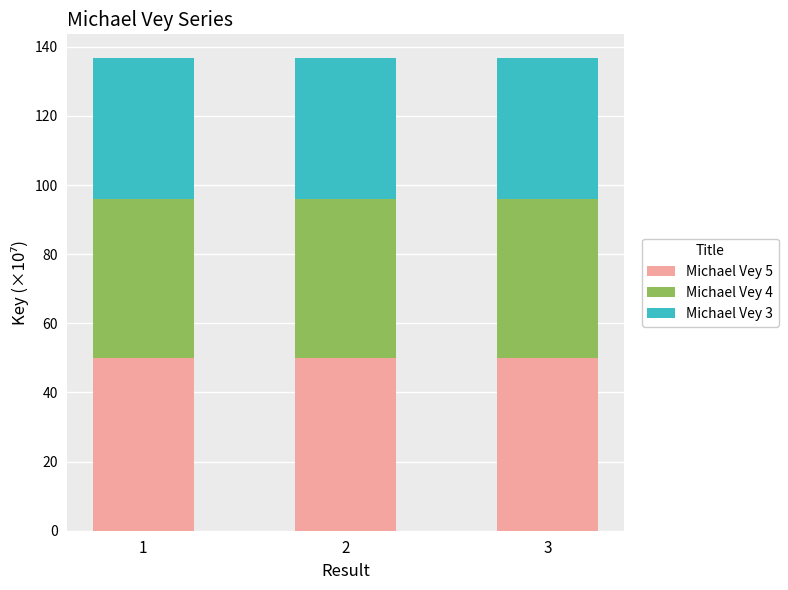

Is it true that Michael Vey 5 equals 50.1 at 3?

True